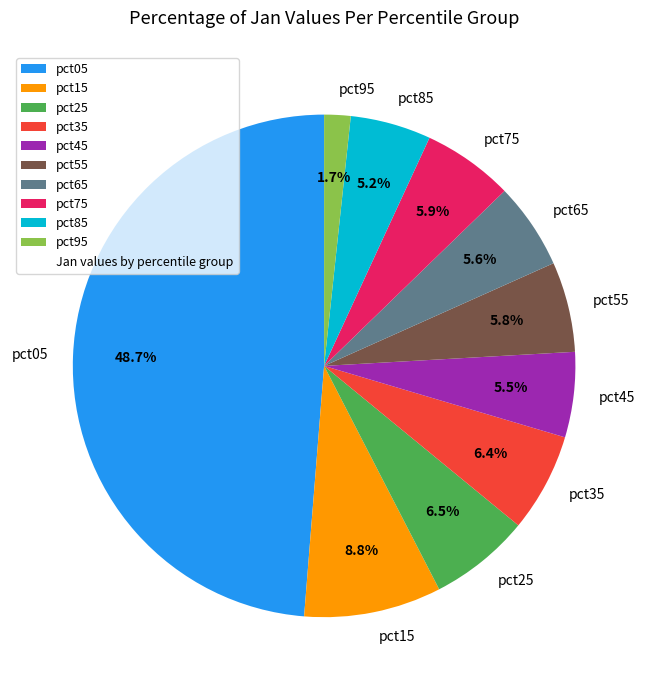

What percentage is NOT represented by pct35?

93.6%